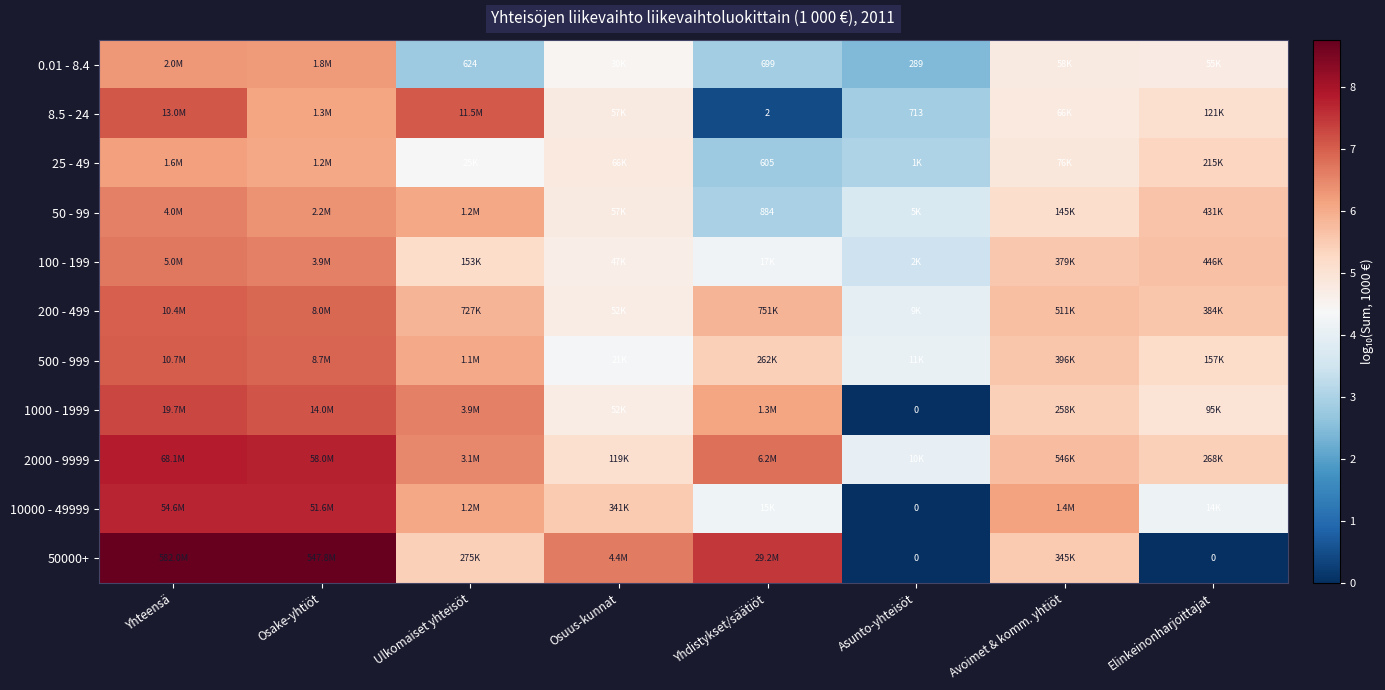

At which category does the chart reach its peak across all series?

Yhteensä